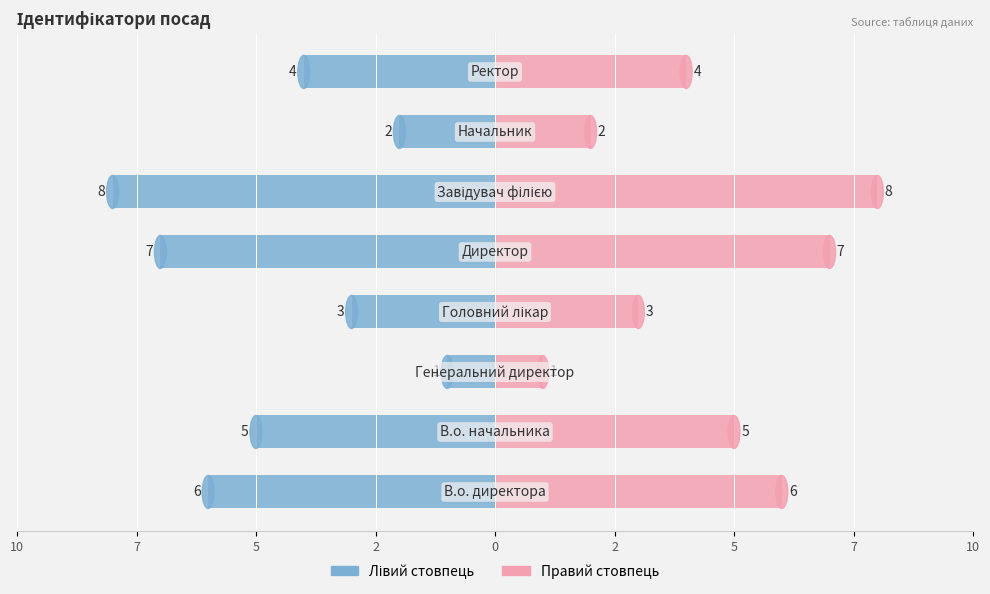

What is the approximate value of Ідентифікатор (лівий) at 2?

-3